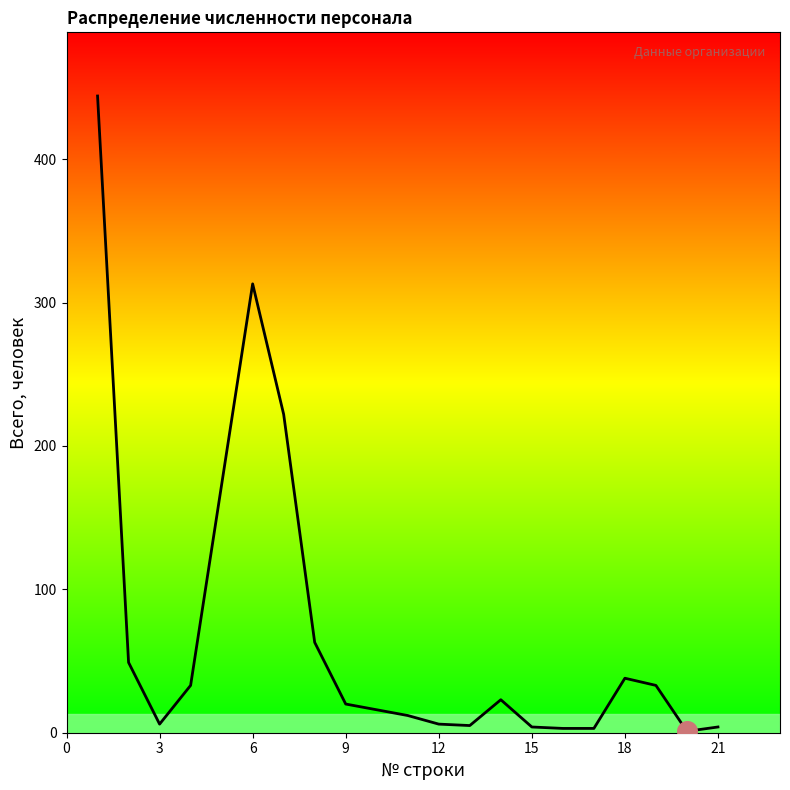

What is the maximum value shown in the chart?

444